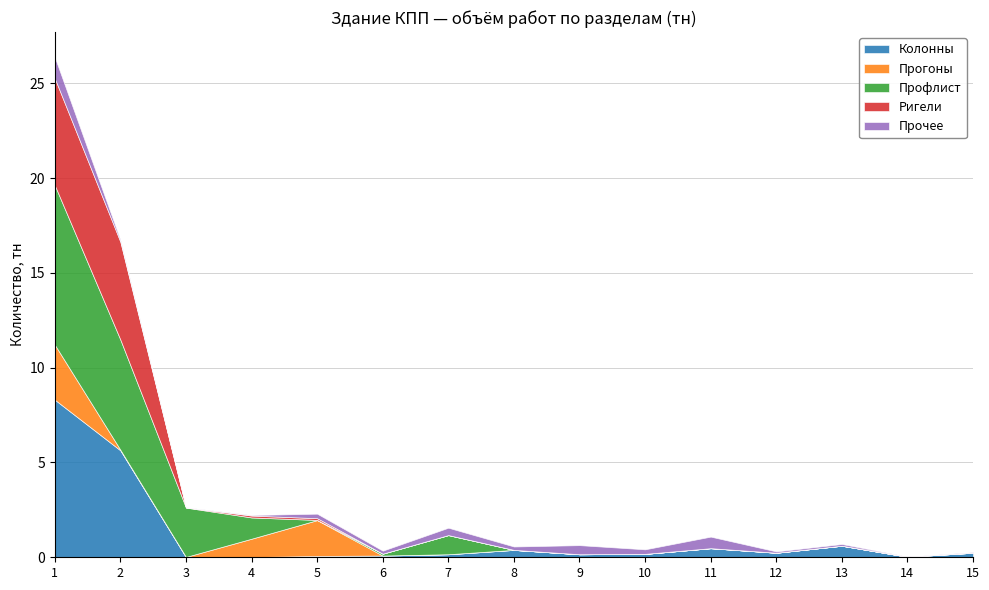

What is the highest value of the Колонны series?

8.3